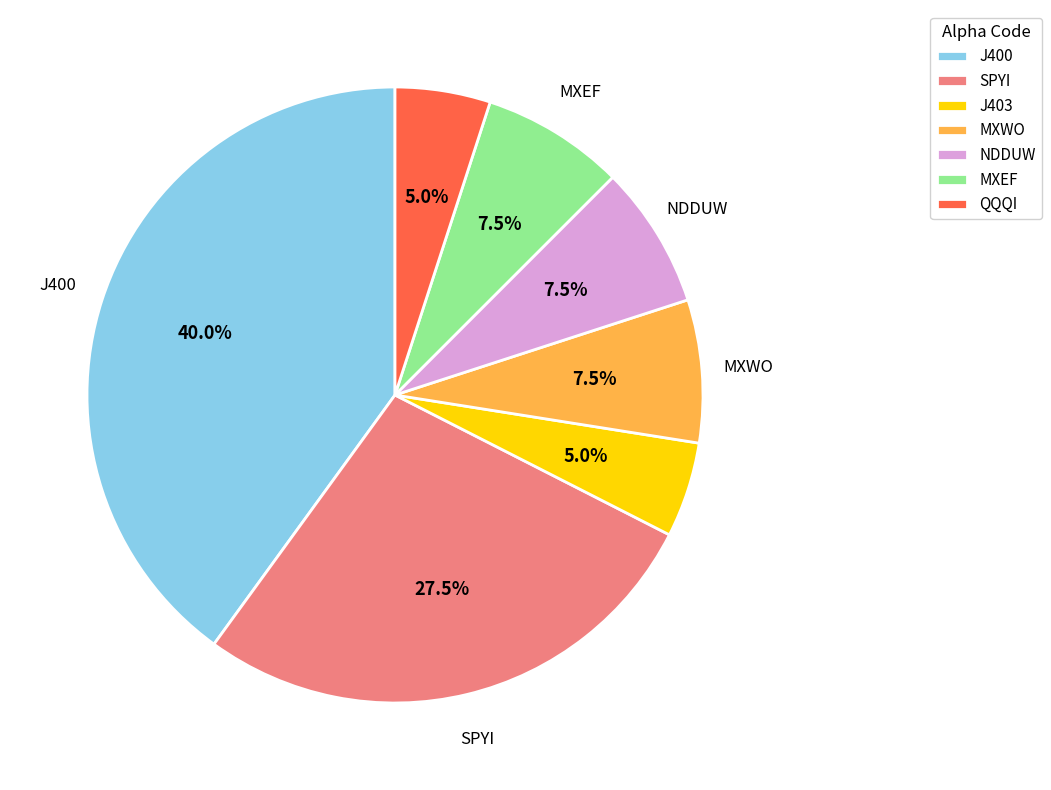

The J403 slice represents 5% of the pie. True or false?

True